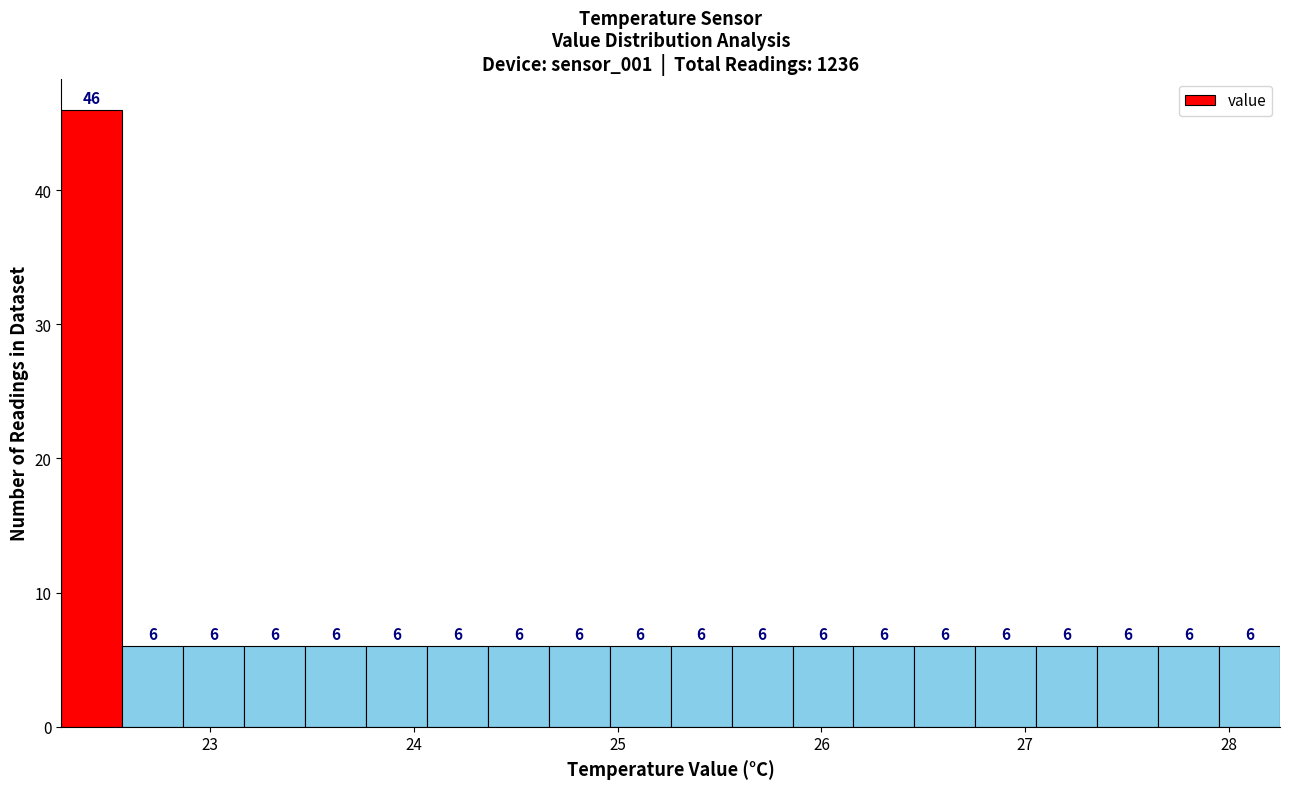

Around what value on the x-axis is the tallest bar? Give the approximate position of its centre, as read against the axis.

22.4